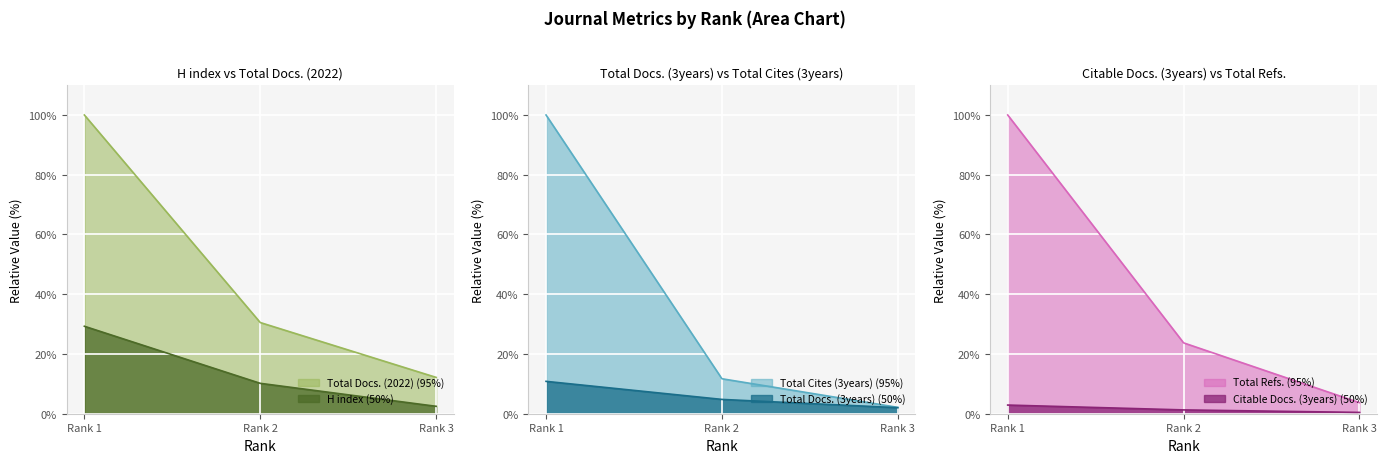

True or false: Citable Docs. (3years) has a value of 1.3 at Rank 2.

True